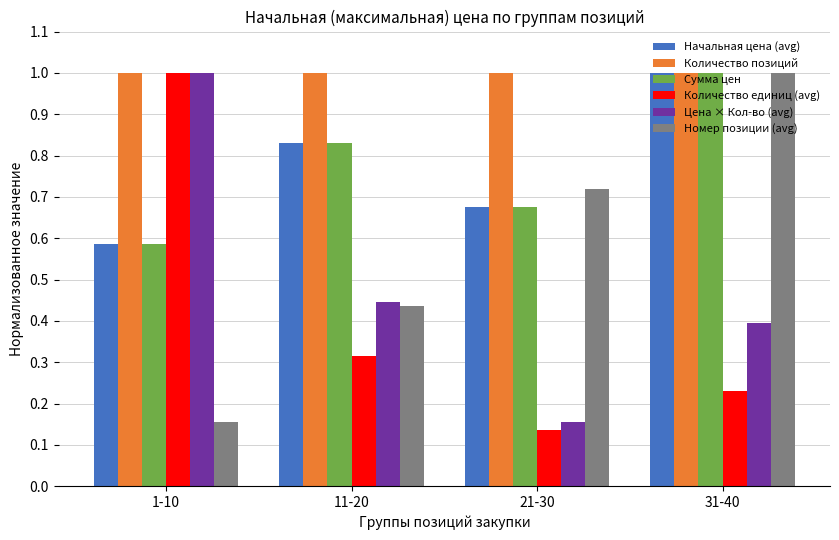

The value of Количество позиций at 31-40 is 1.0. True or false?

True